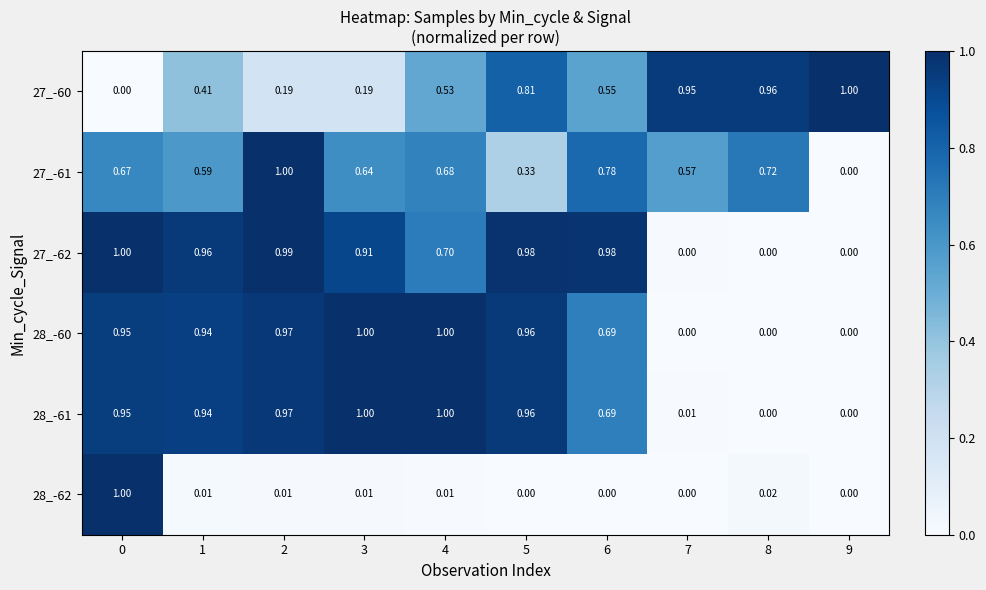

Is the value of 27_-61 at 0 greater than the value of 27_-60 at 2?

Yes